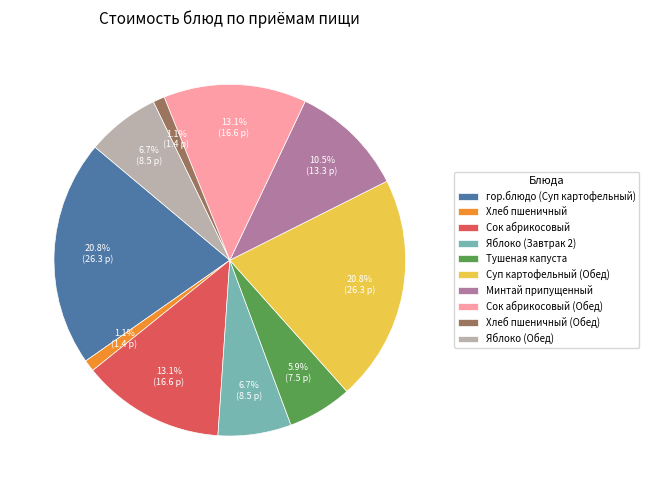

Is the sum of Яблоко (Завтрак 2) and Сок абрикосовый (Обед) greater than half?

No